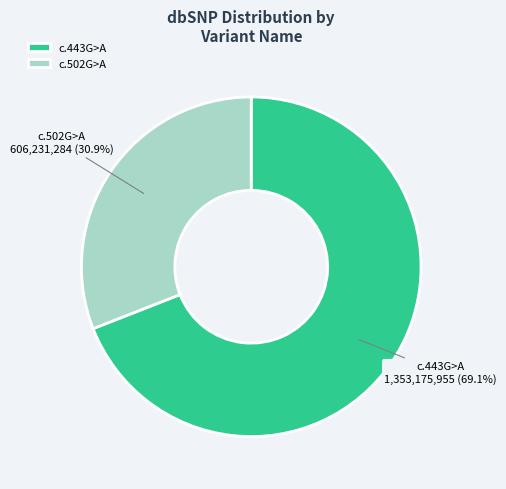

Which has a higher value, c.502G>A or c.443G>A?

c.443G>A